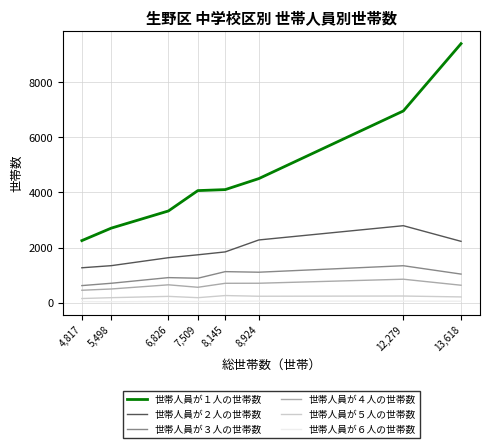

How many distinct data groups are displayed?

6